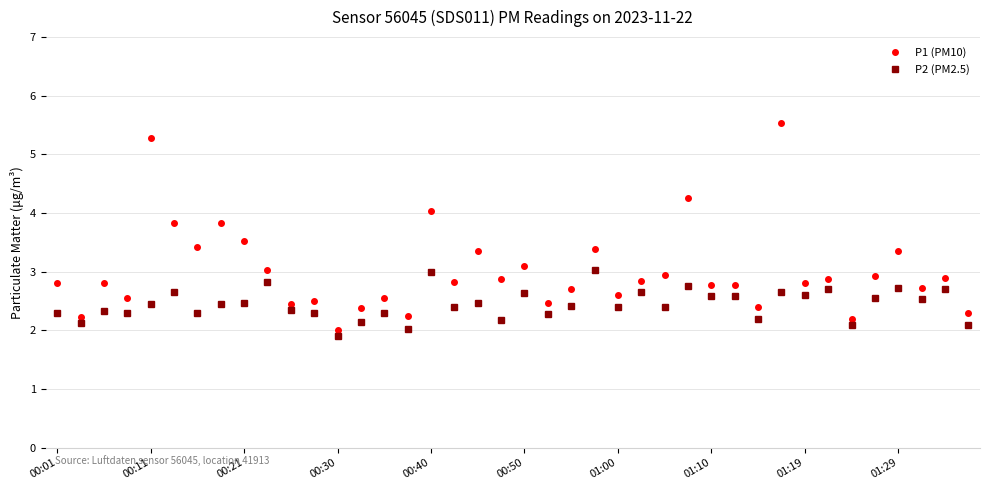

What is the greatest value displayed?

5.5